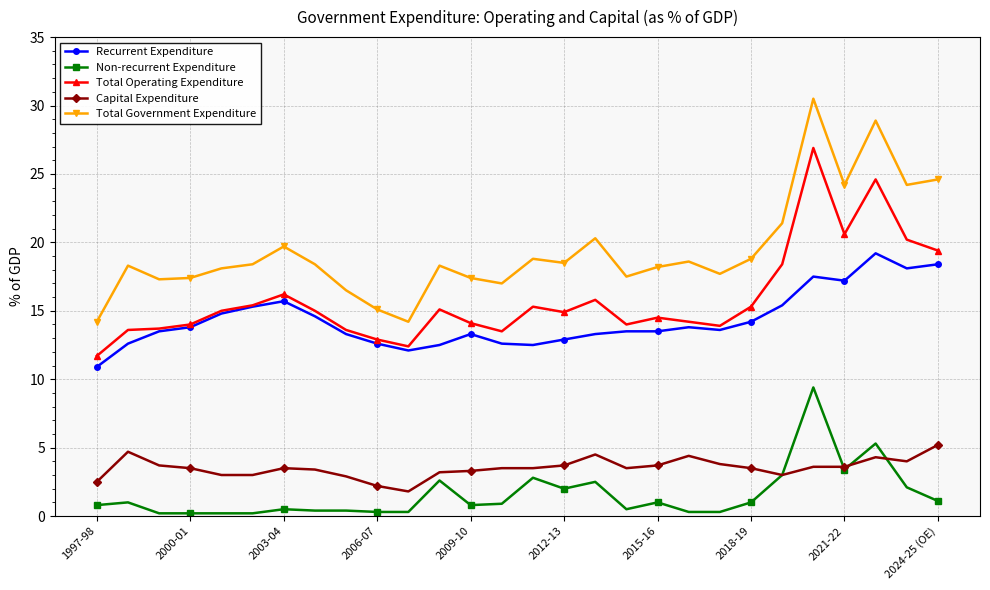

What is the value of the Recurrent Expenditure point at the 26th from the left?

19.2